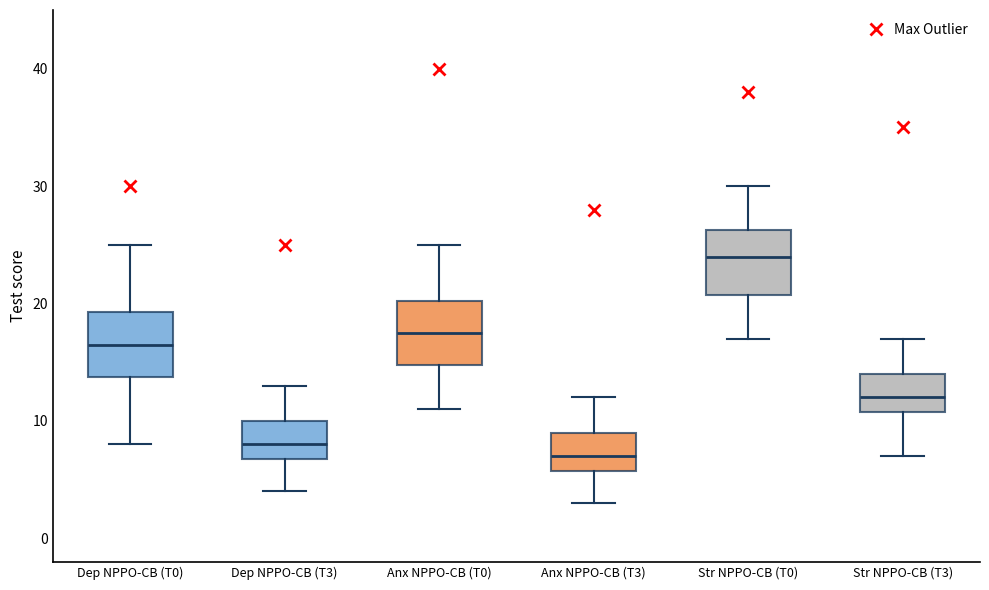

Which box's median line is the highest?

Str NPPO-CB (T0)